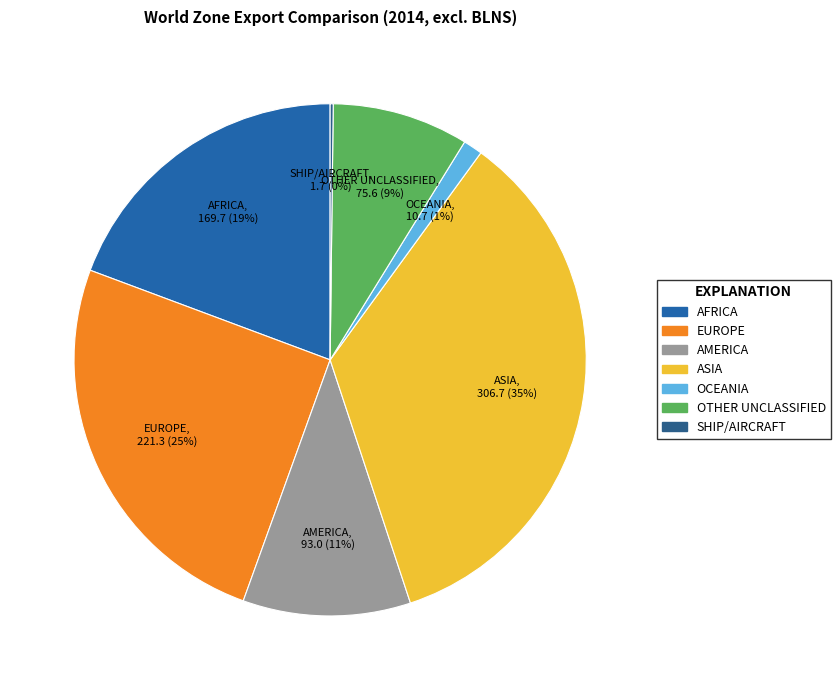

To the nearest percent, what is the combined percentage of ASIA and OTHER UNCLASSIFIED?

44%